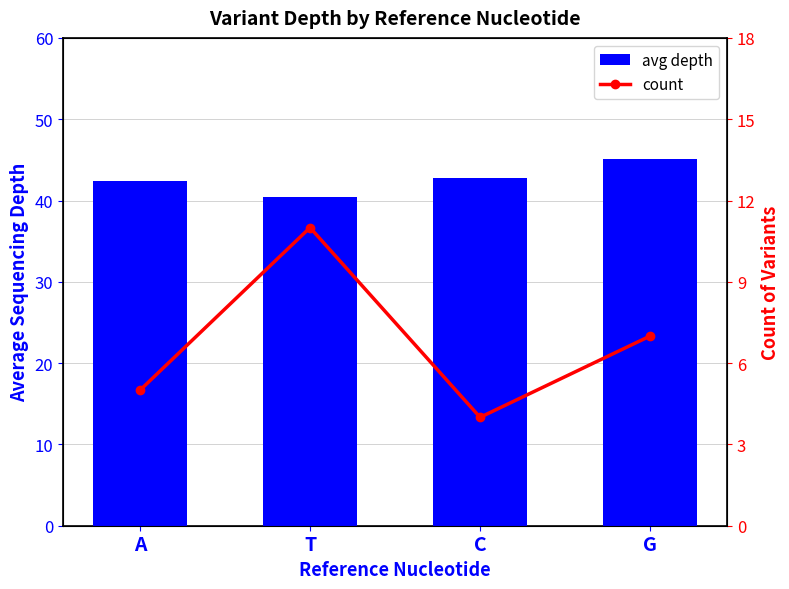

At how many categories does at least one series exceed 23?

4